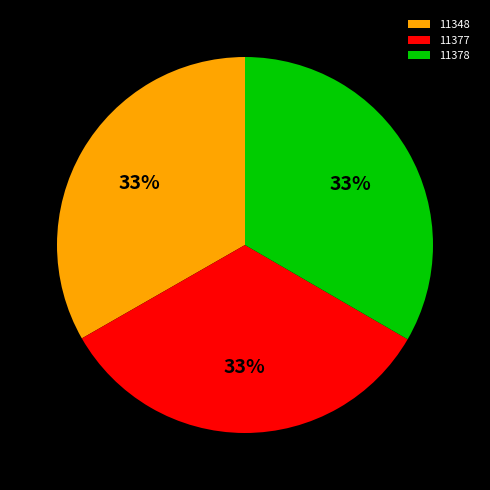

To the nearest percent, what is the combined percentage of 11377 and 11378?

67%